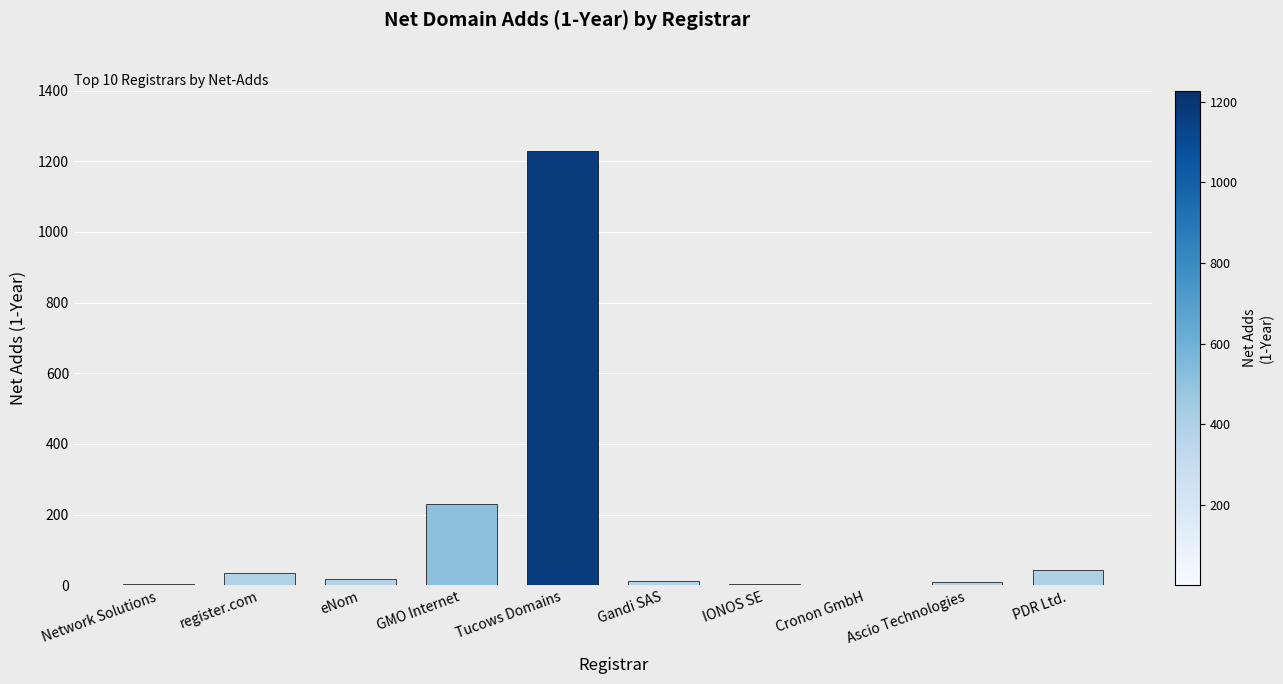

The chart shows a value of 396 at GMO Internet. True or false?

False